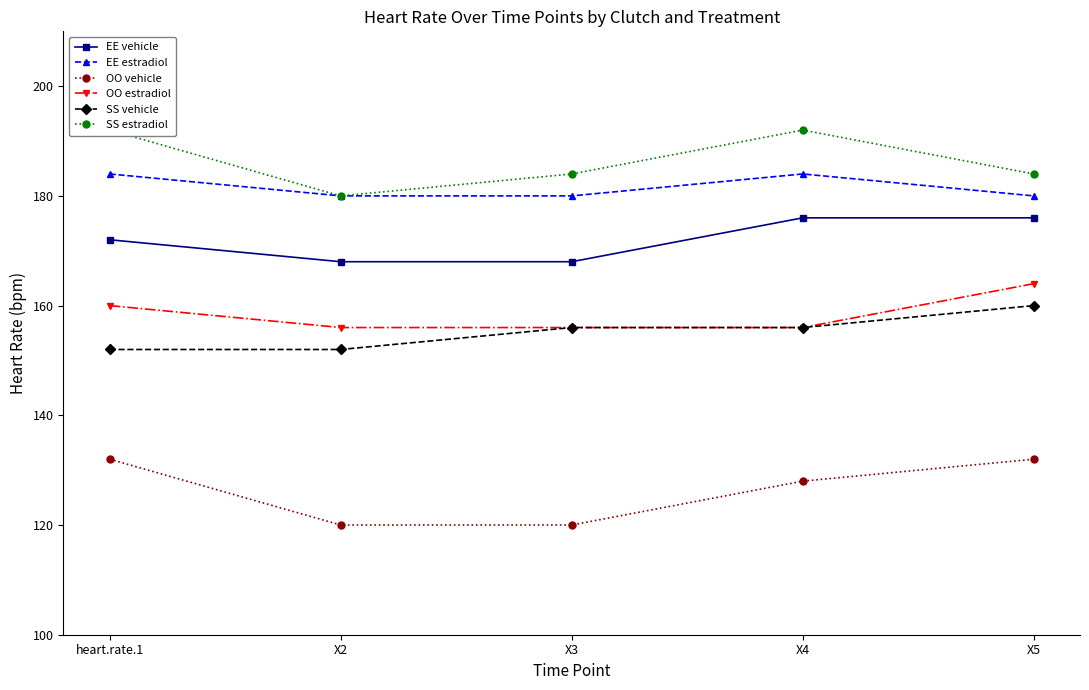

Is the value of EE vehicle at heart.rate.1 greater than the value of SS vehicle at X2?

Yes